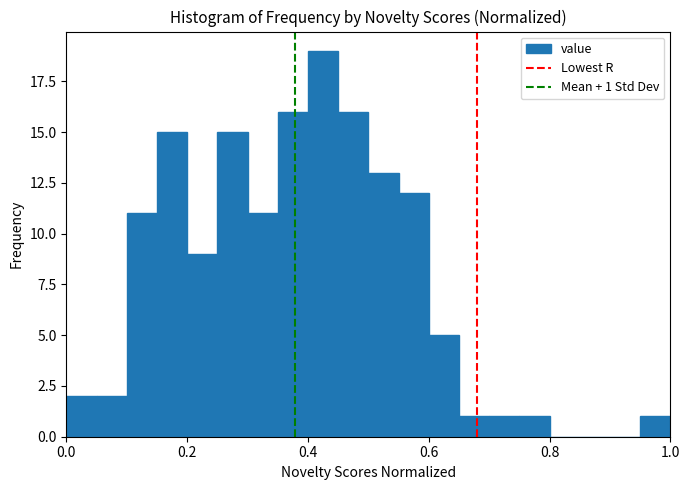

Read against the x-axis, roughly where is the centre of the tallest bar?

0.42